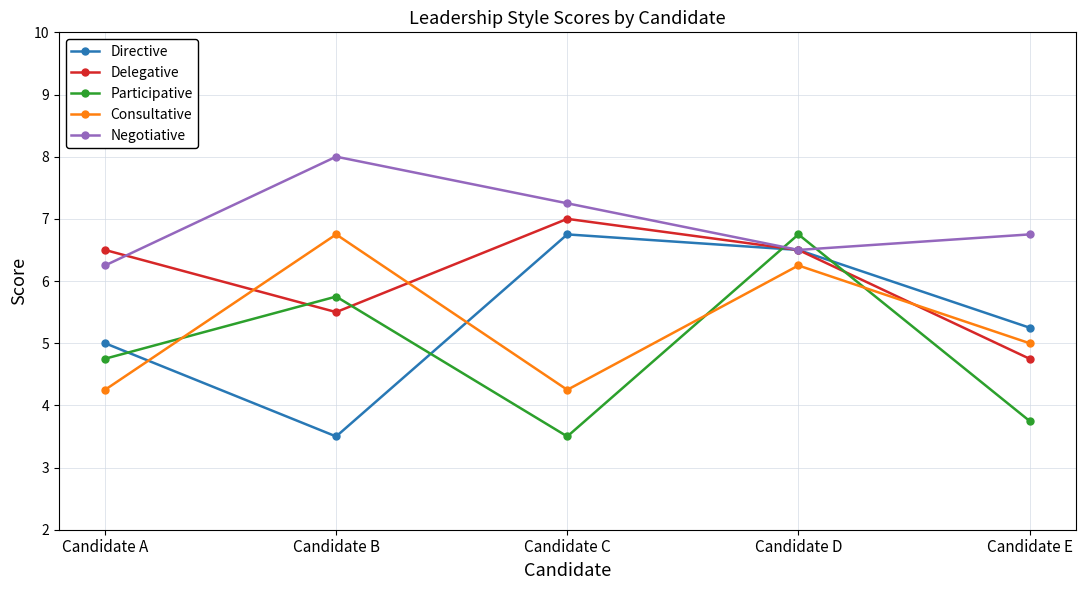

True or false: Negotiative and Participative intersect in this chart.

True